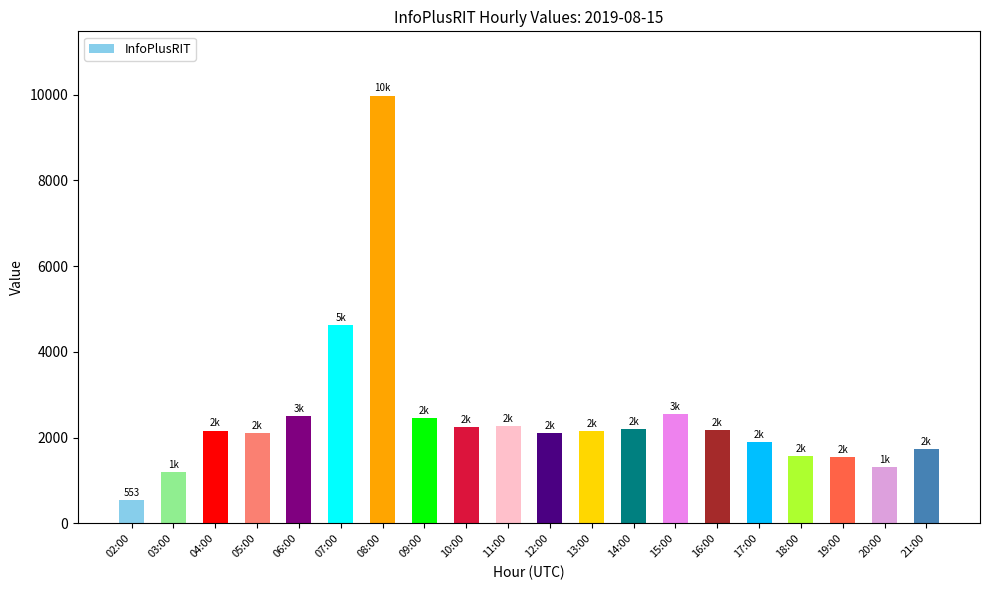

What is the label of the 20th bar from the left?

21:00